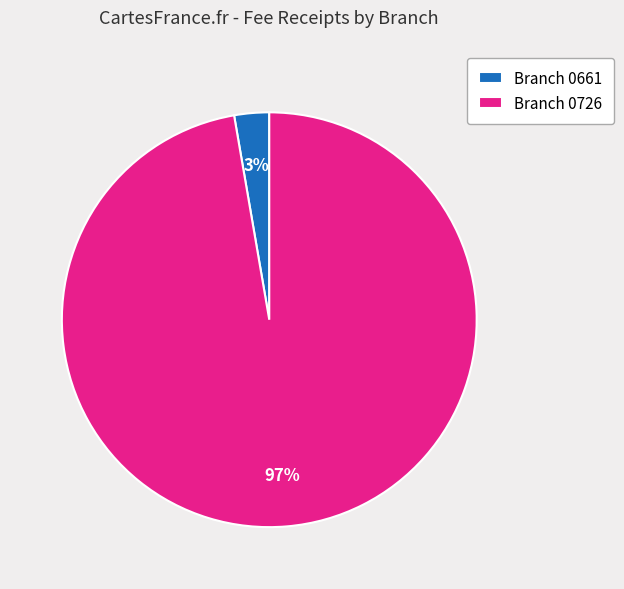

Do Branch 0661 and Branch 0726 together represent more than half of the pie?

Yes